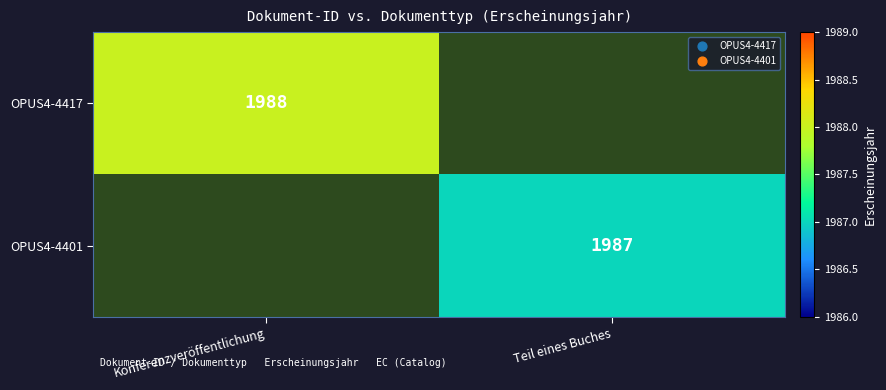

True or false: OPUS4-4401 has a value of 1987 at Teil eines Buches.

True